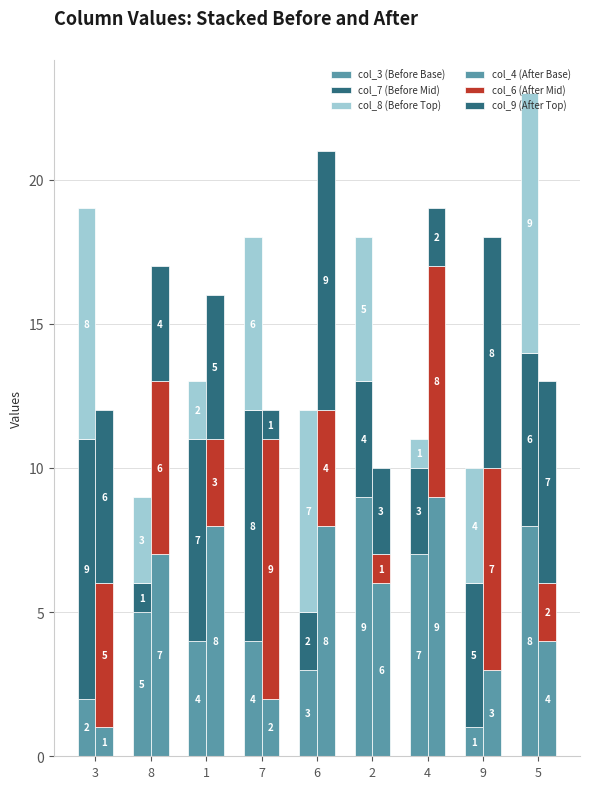

Rank the categories by col_7 (Before Mid) value from highest to lowest.

3, 7, 1, 5, 9, 2, 4, 6, 8